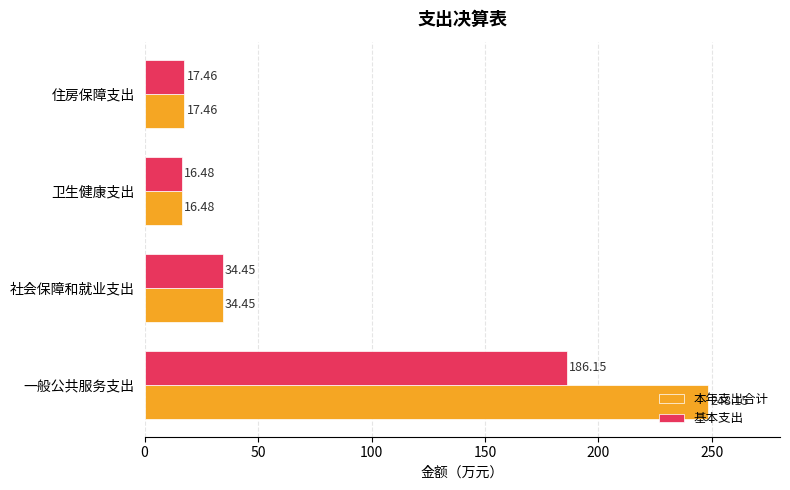

Rank the categories by 本年支出合计 value from lowest to highest.

卫生健康支出, 住房保障支出, 社会保障和就业支出, 一般公共服务支出